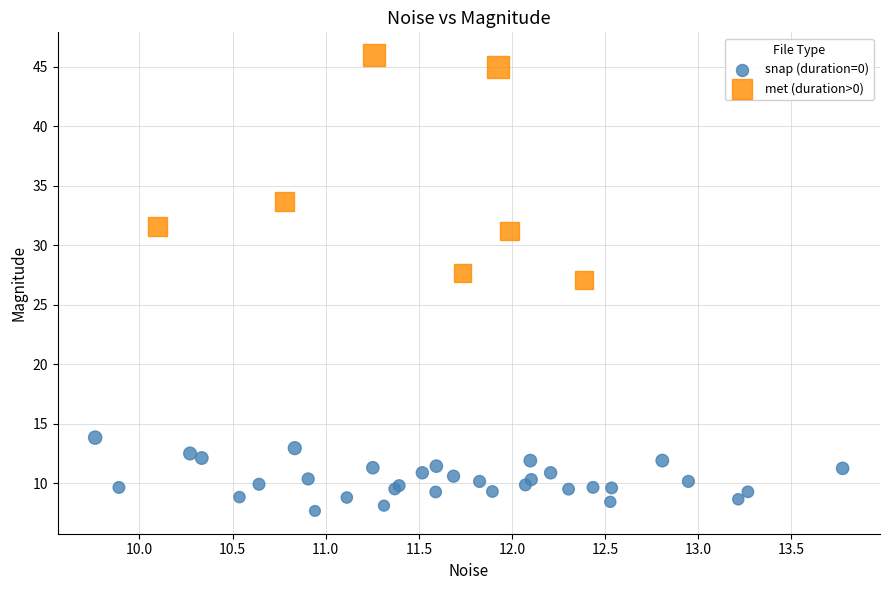

Which series contains the highest Y value?

met (duration>0)